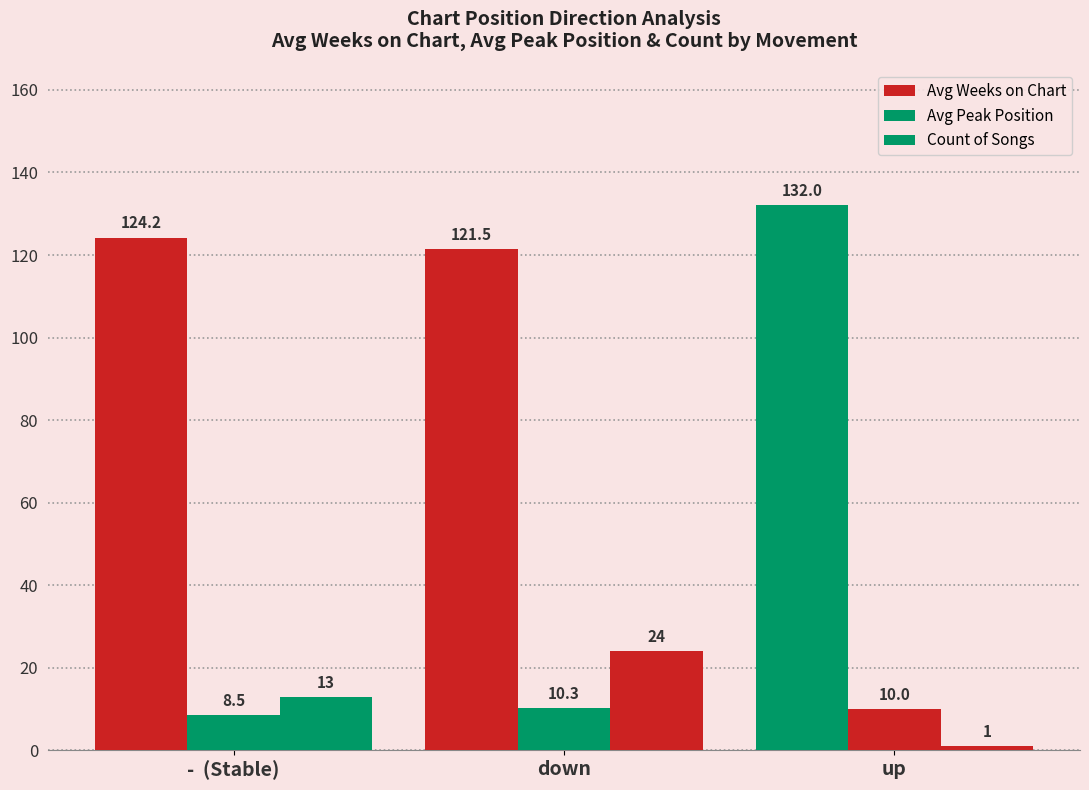

How many data points does each series have?

3